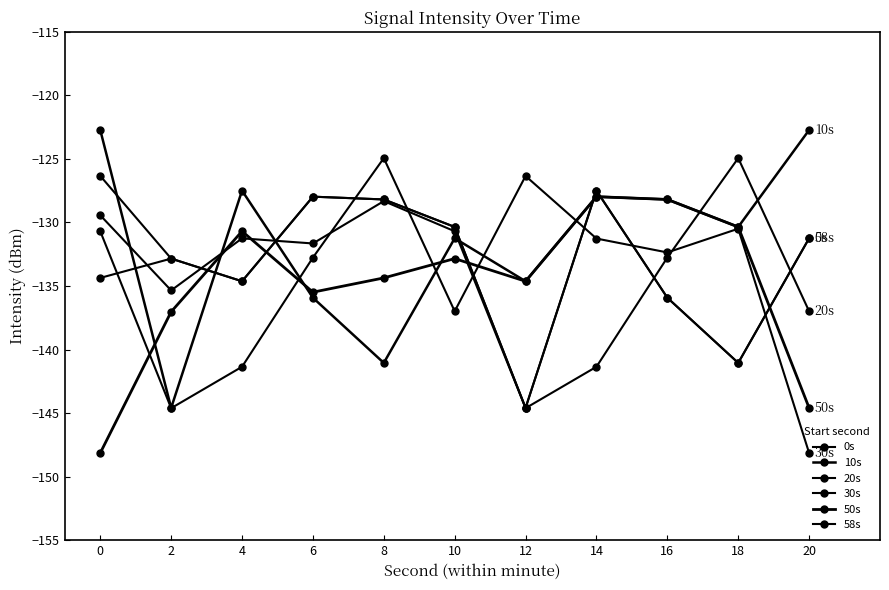

Rank the series by their maximum value, from highest to lowest.

10s, 20s, 30s, 0s, 58s, 50s